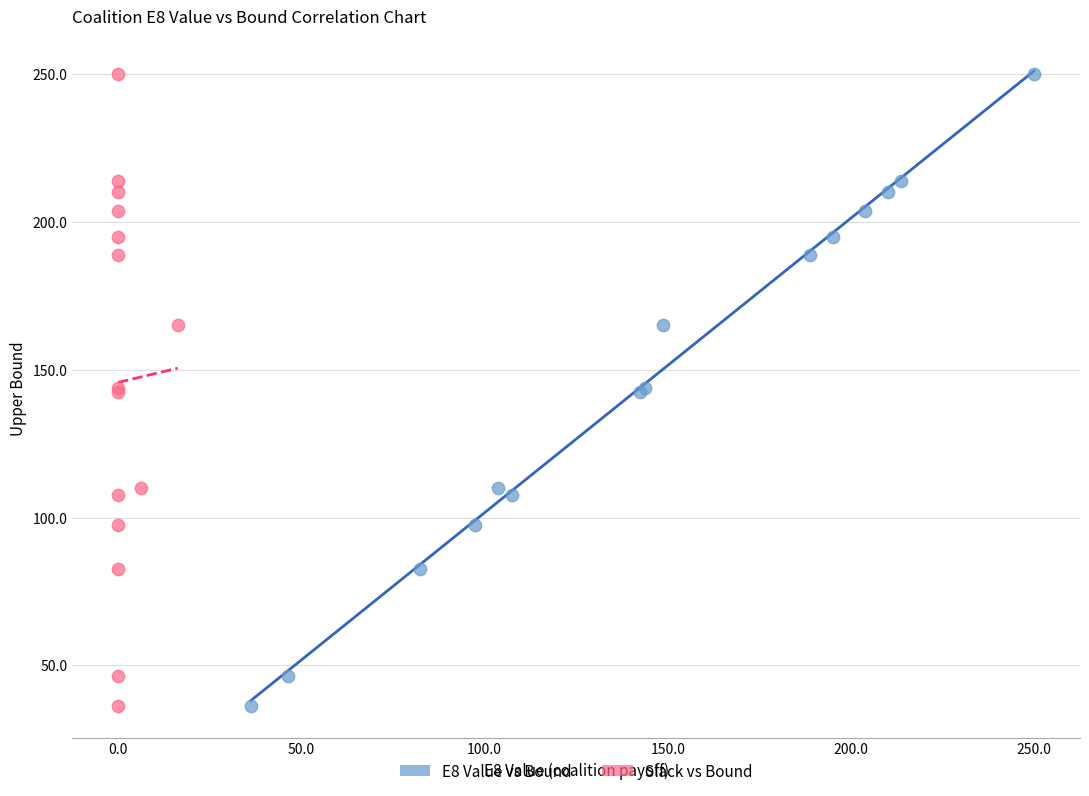

What are all the series names shown in the legend?

E8 Value vs Bound, Slack vs Bound